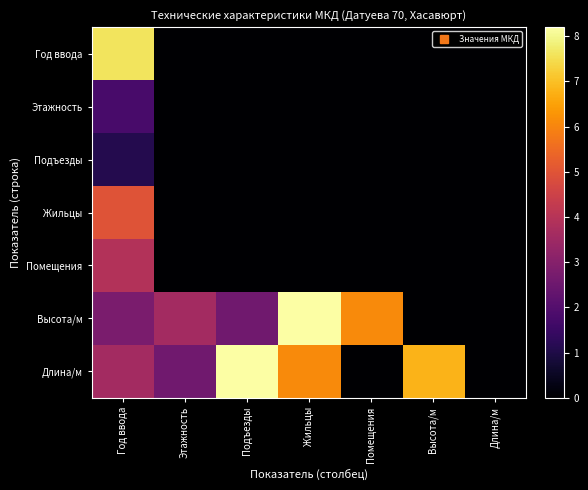

What is the total value across all series at Помещения?

6.1